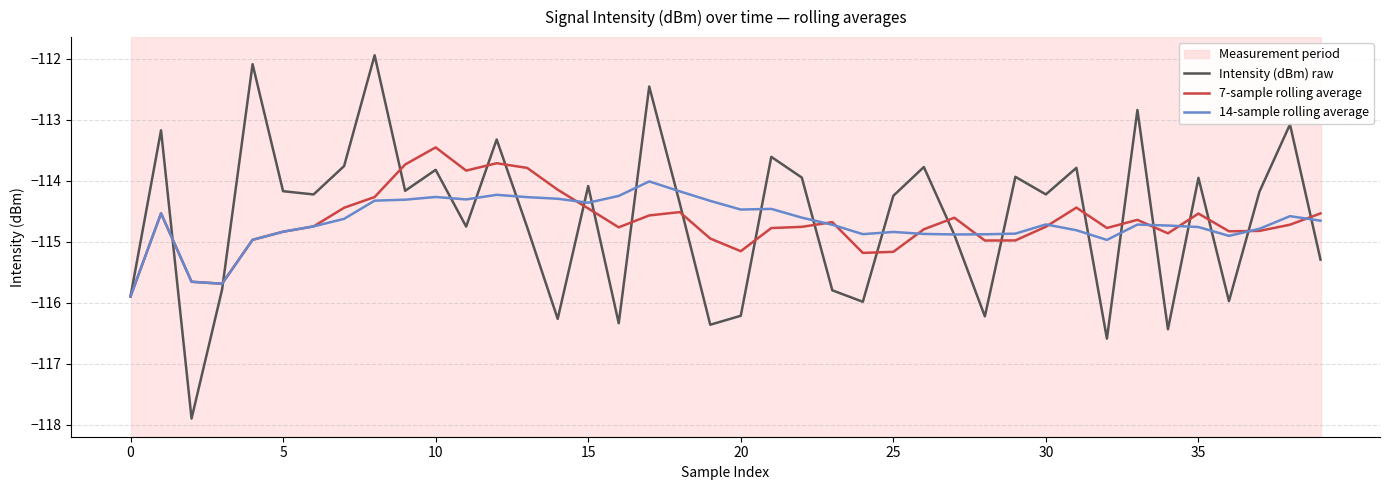

How many values in the 7-sample rolling average series are below -114?

35